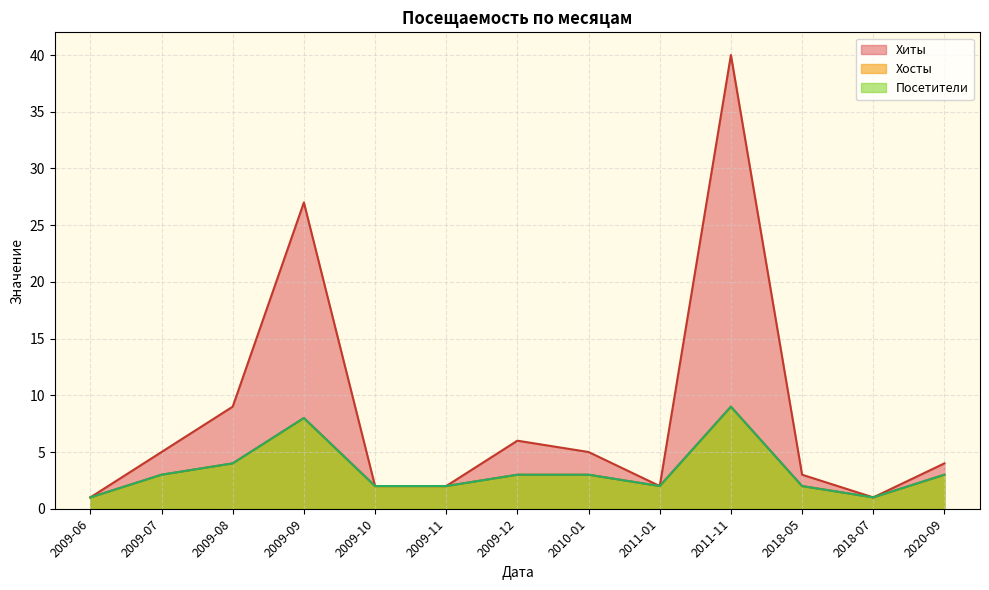

How many Хосты values are between 2 and 3?

8